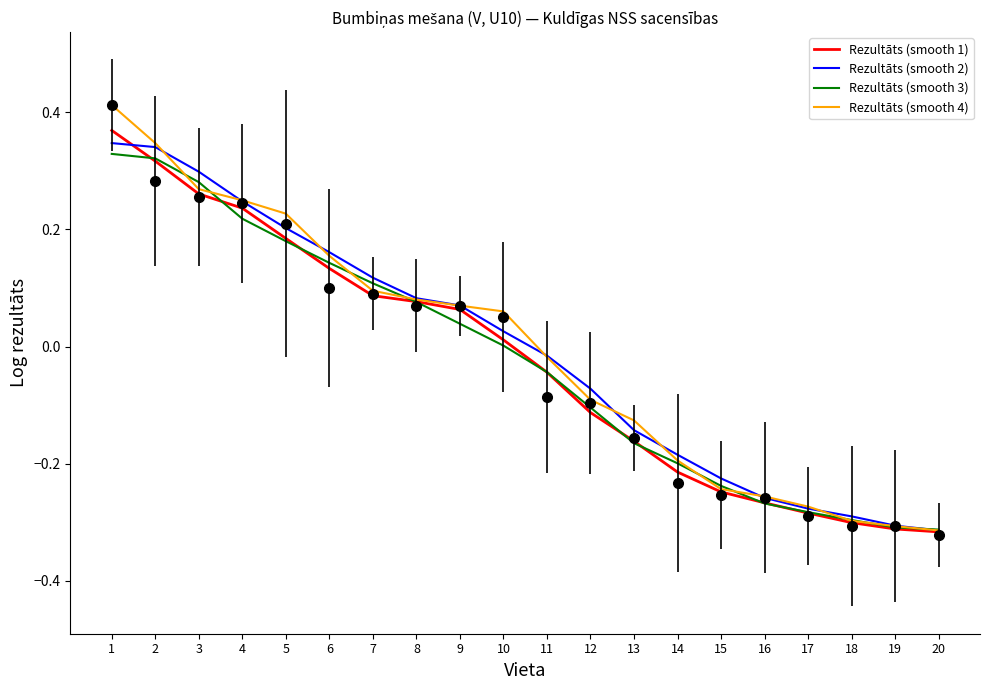

How many values in the Rezultāts (smooth 4) series are below 0?

10